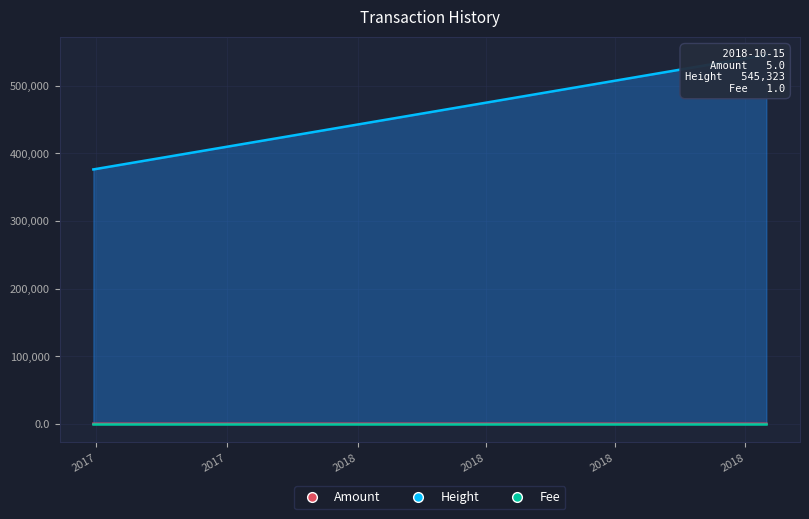

True or false: Fee has a value of 1 at 2017-06-28 19:34:36.

True